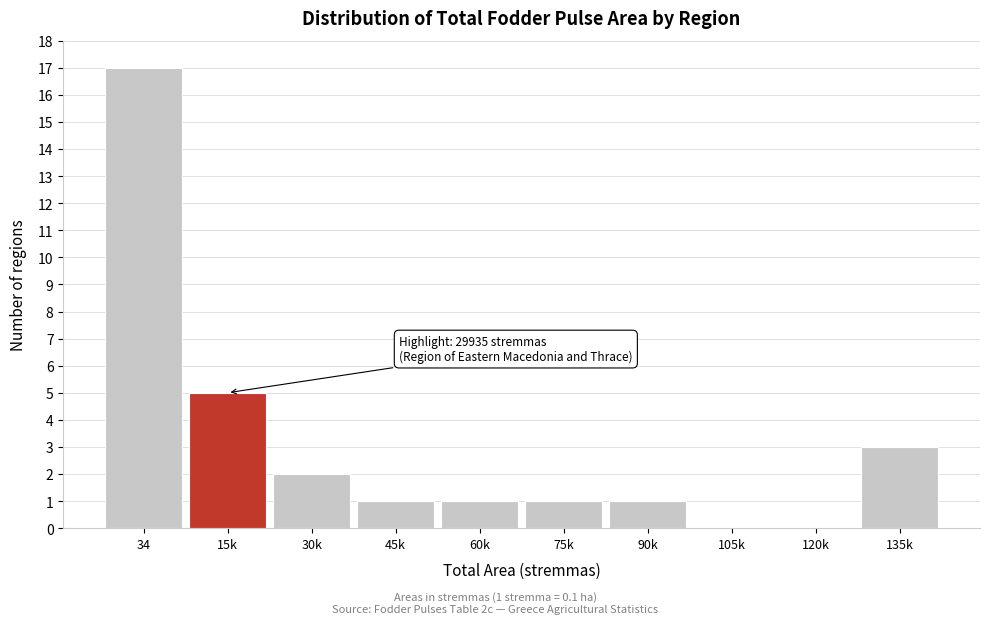

Reading left to right, what are all the values shown in this chart?

34=17	15k=5	30k=2	45k=1	60k=1	75k=1	90k=1	105k=0	120k=0	135k=3